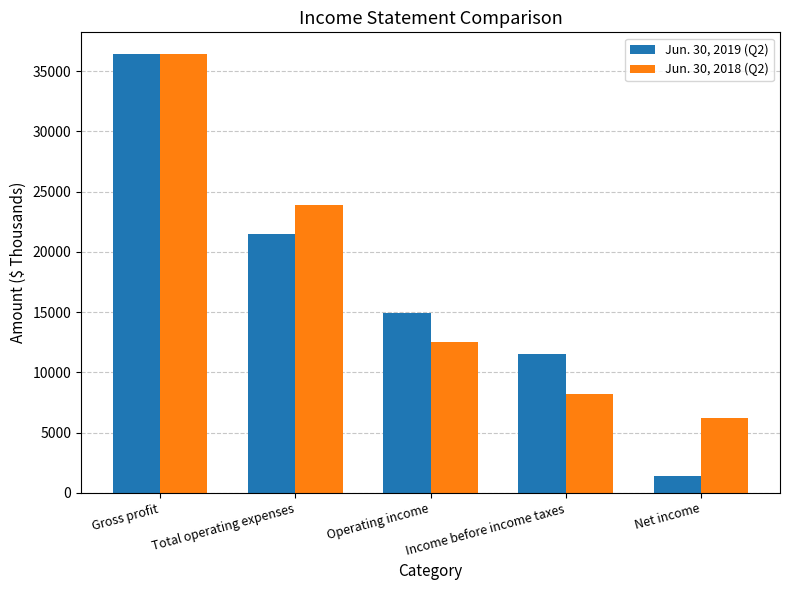

Rank the series by their maximum value, from lowest to highest.

Jun. 30, 2018 (Q2), Jun. 30, 2019 (Q2)